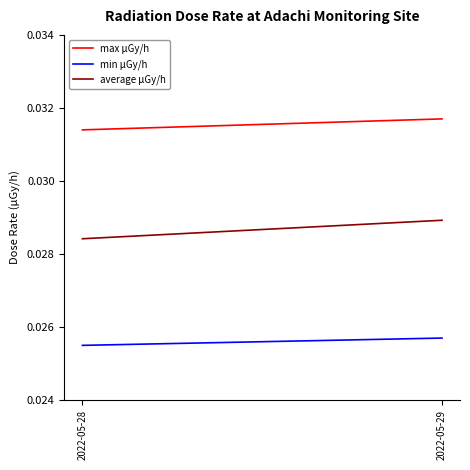

At how many categories does at least one series exceed 0?

2